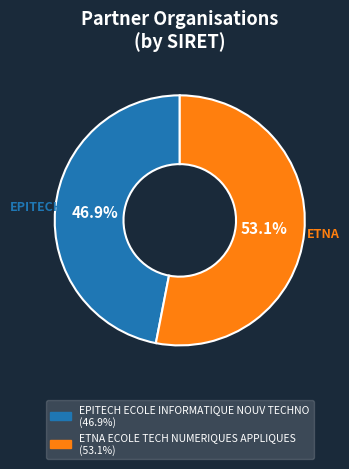

What is the smallest slice in the pie chart?

EPITECH ECOLE INFORMATIQUE NOUV TECHNO